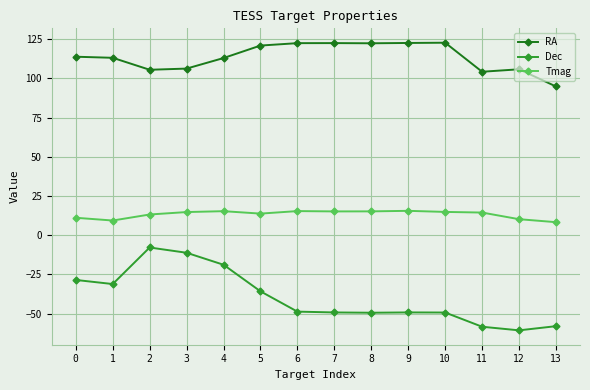

Which series has the largest range (max minus min)?

Dec